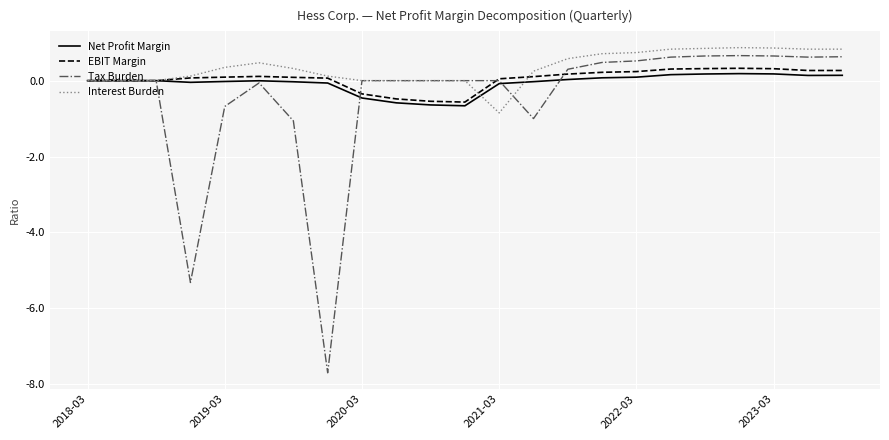

Which series has the widest spread of values?

Tax Burden